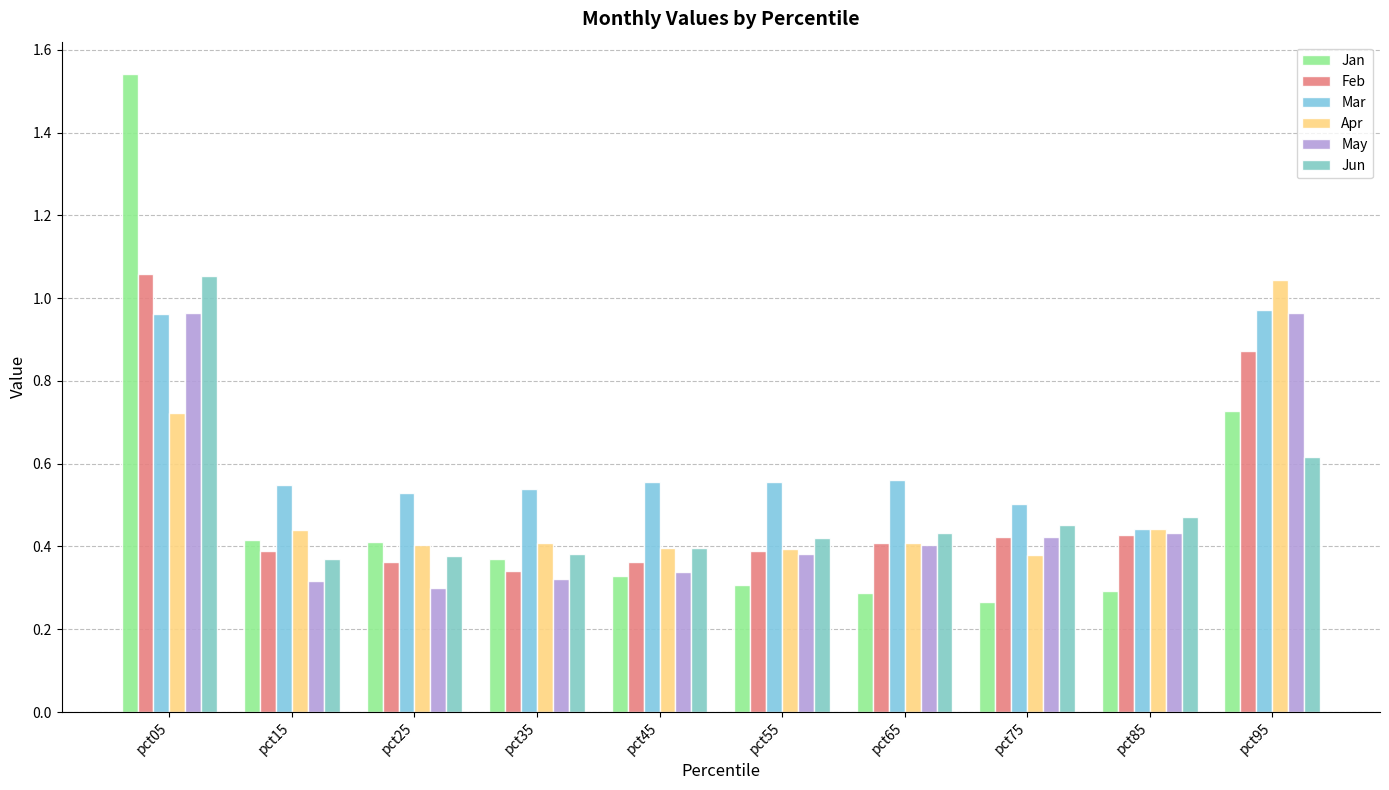

What is the value of the Apr bar at the 9th from the left?

0.4